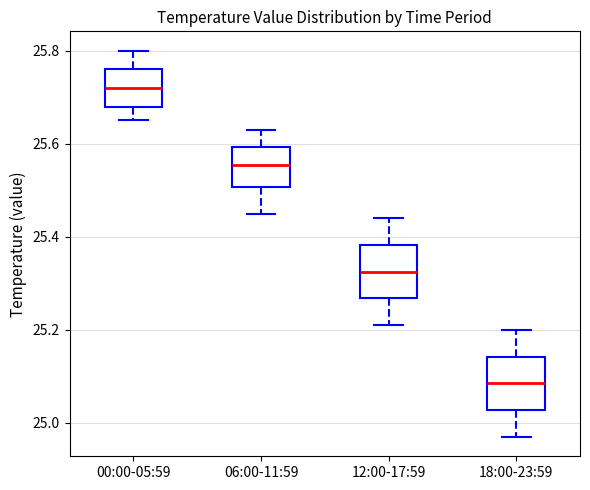

Which box has the highest median line?

00:00-05:59